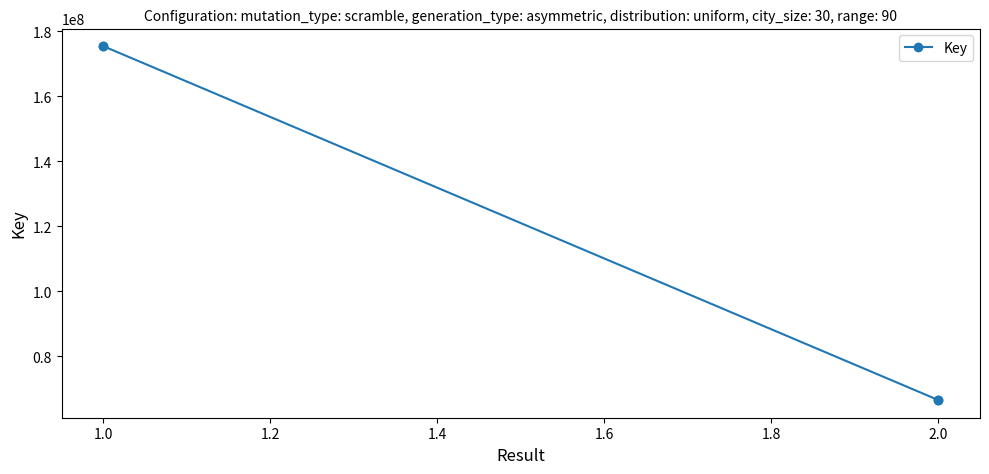

How many lines are shown in the chart?

1